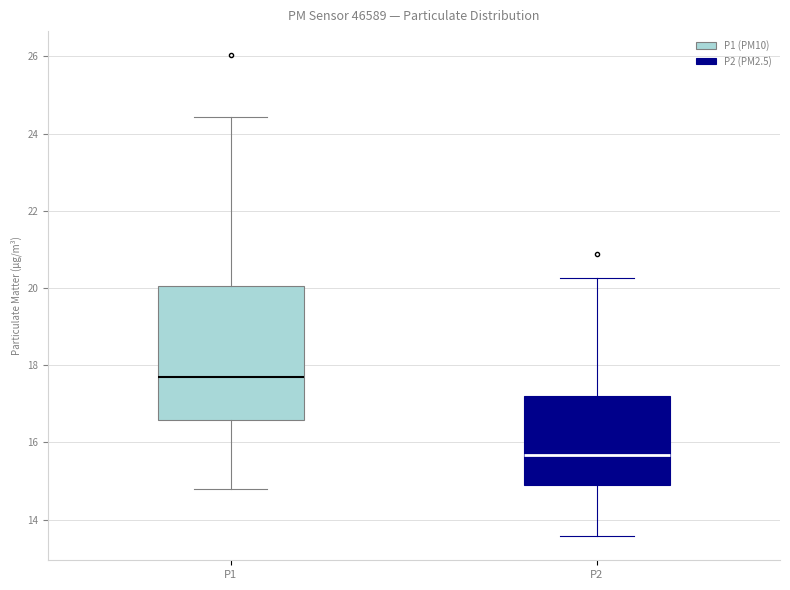

Where does the median line of the box for P2 sit on the y-axis? The values are not printed on the chart, so give them approximately, as read against the axis.

15.6